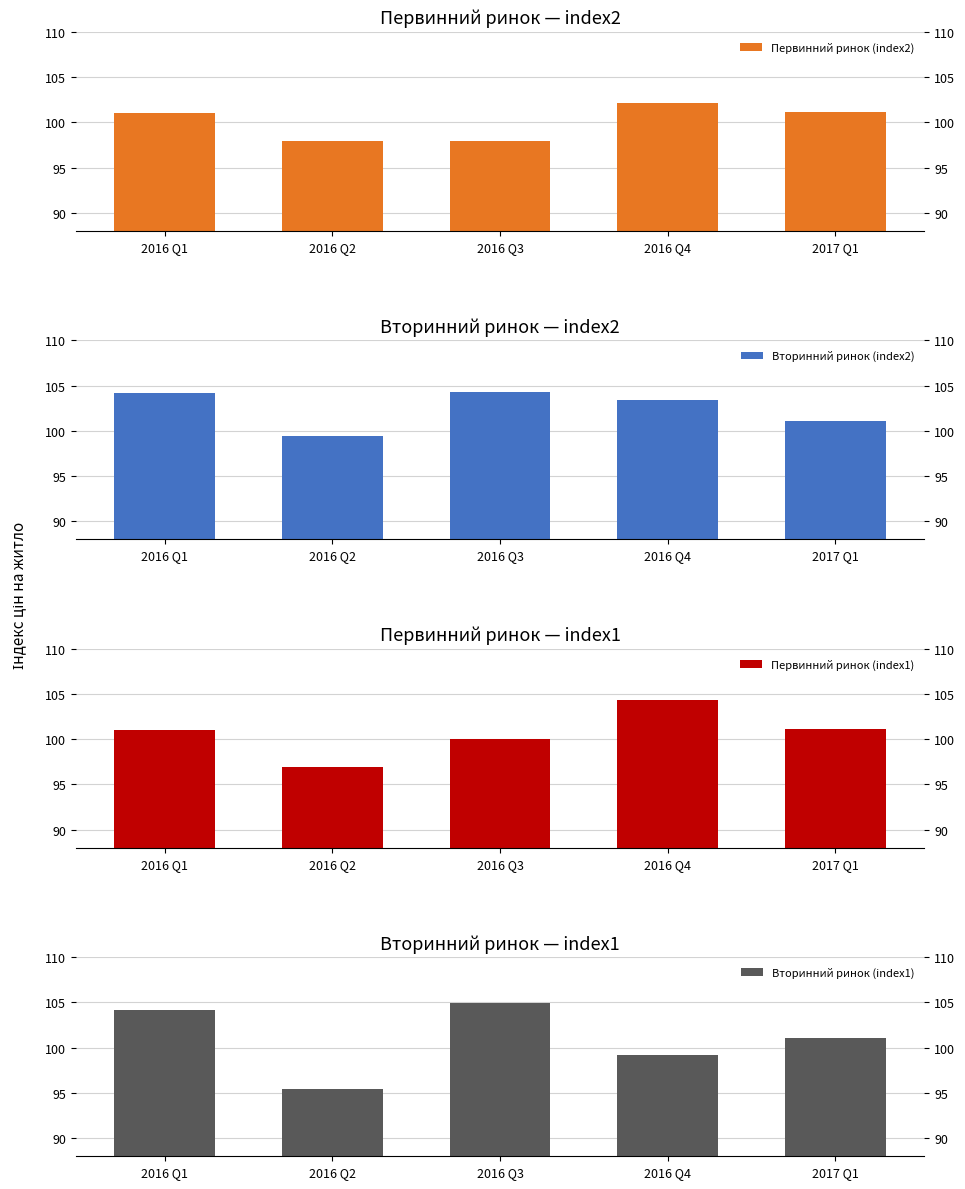

What is the value of the Вторинний ринок (index1) bar at the 2nd from the left?

95.4